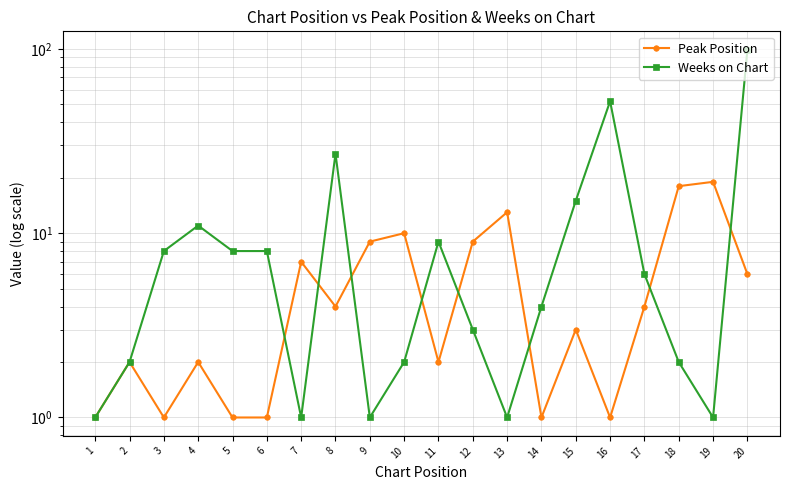

How many intersections are there between Peak Position and Weeks on Chart?

8